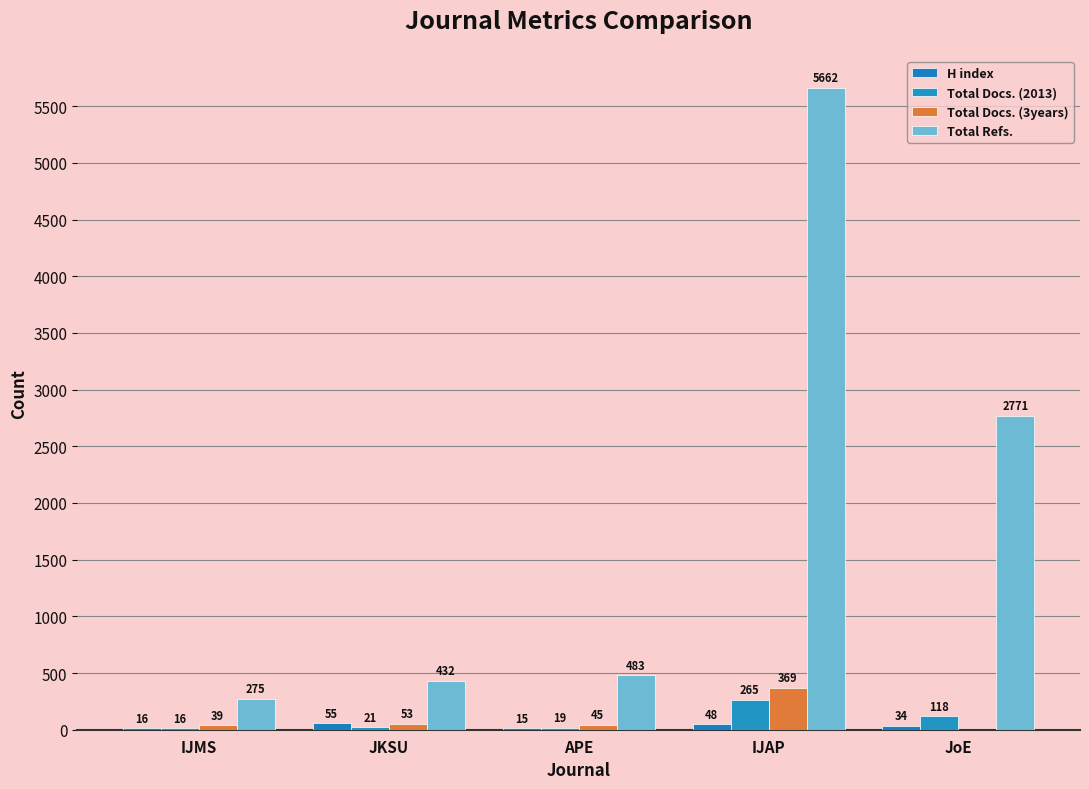

How many distinct data groups are displayed?

4